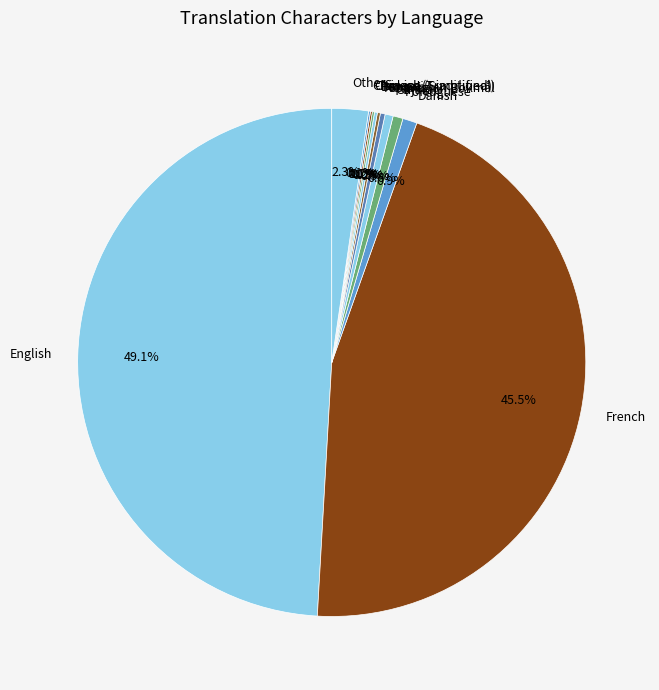

What is the largest slice in the pie chart?

English